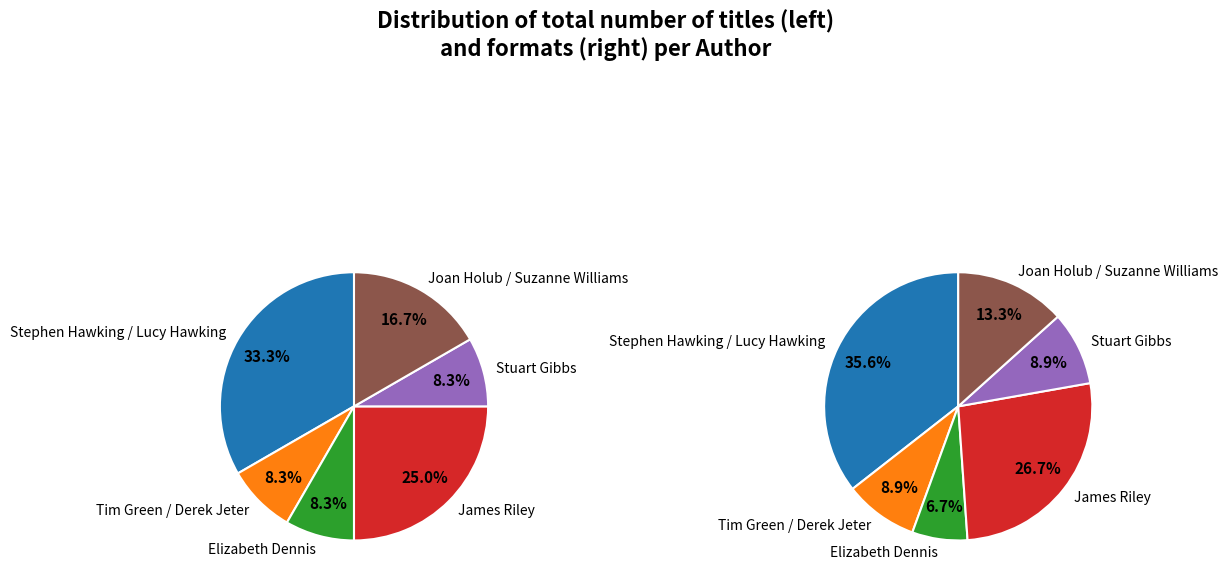

Is there a majority slice in this chart?

No